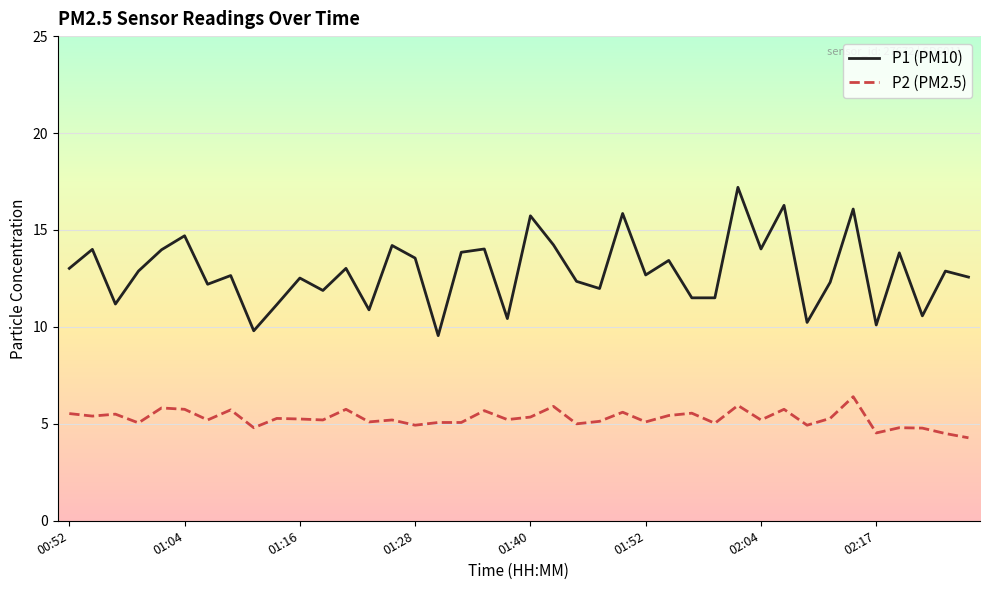

True or false: P2 (PM2.5) and P1 (PM10) cross at least once.

False